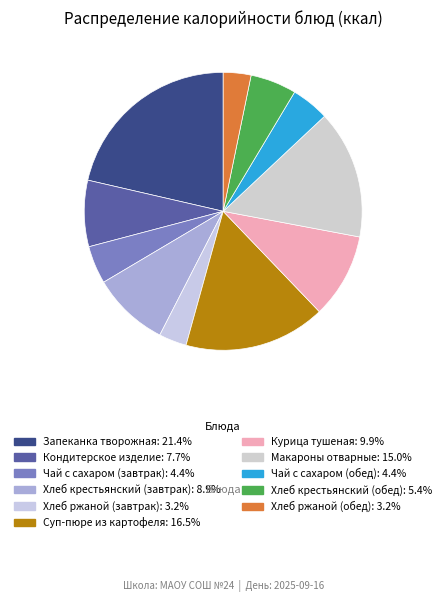

True or false: Кондитерское изделие accounts for 8% of the total.

True